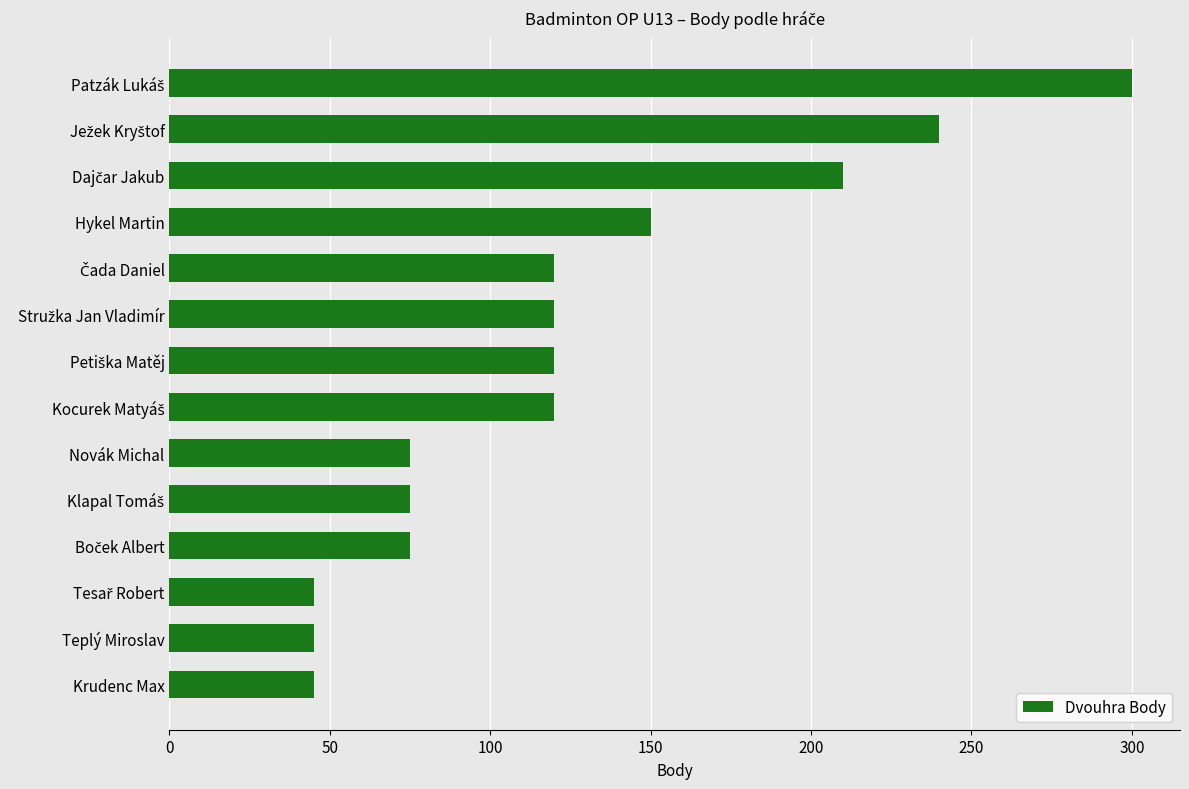

The value at Krudenc Max is 18. True or false?

False